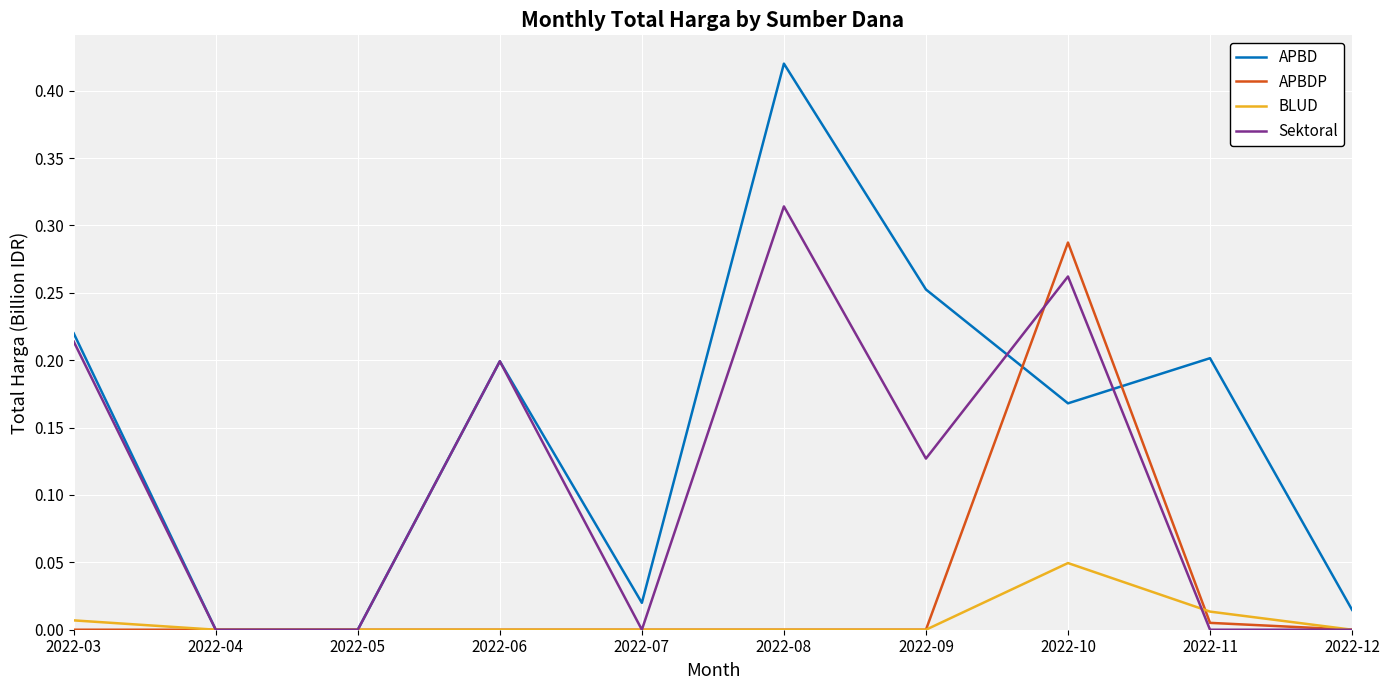

Which series has the largest range (max minus min)?

APBD